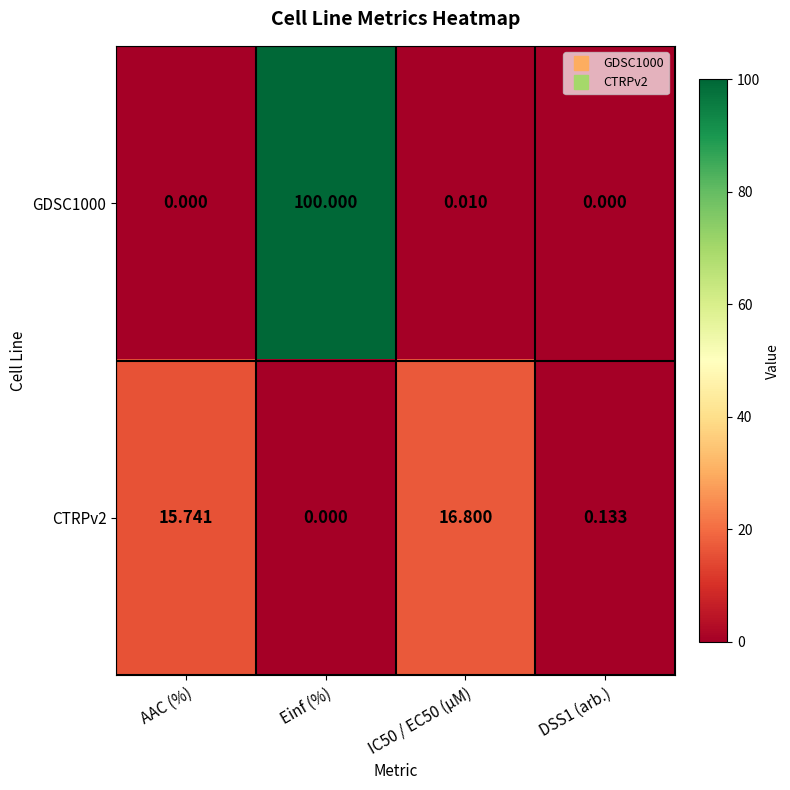

Where does the CTRPv2 series first go above 15?

AAC (%)